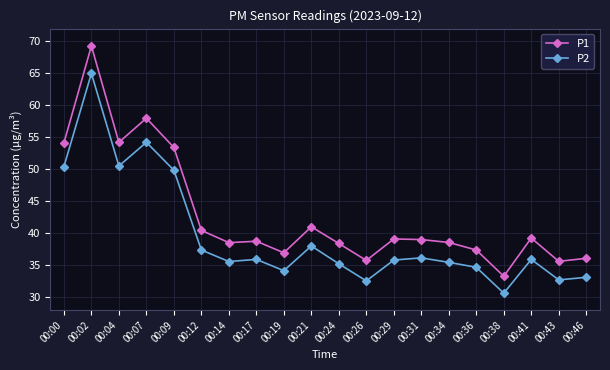

What is the difference between the P2 values at 00:38 and 00:43?

2.1